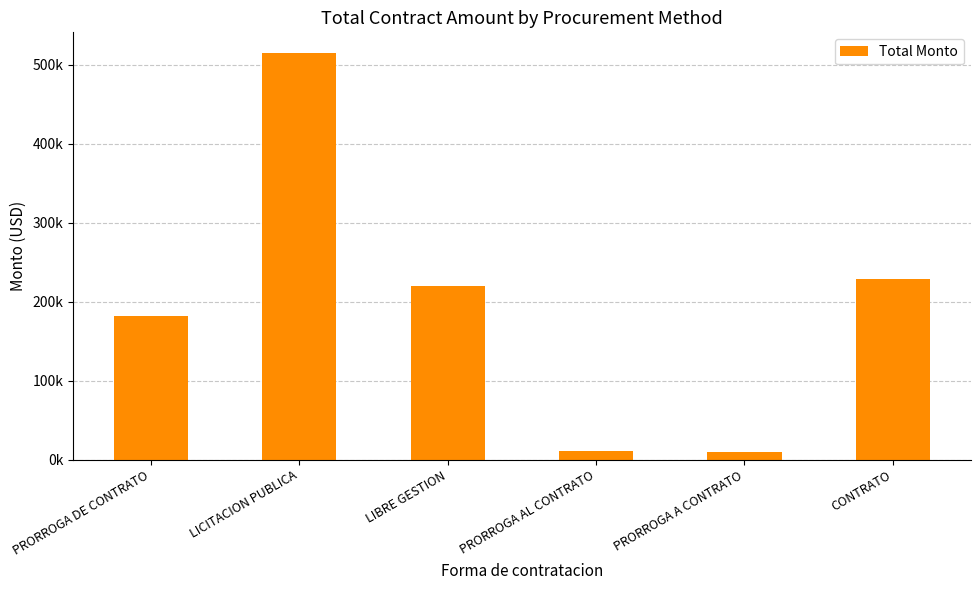

What is the ratio of the value at PRORROGA A CONTRATO to the value at PRORROGA DE CONTRATO?

0.1